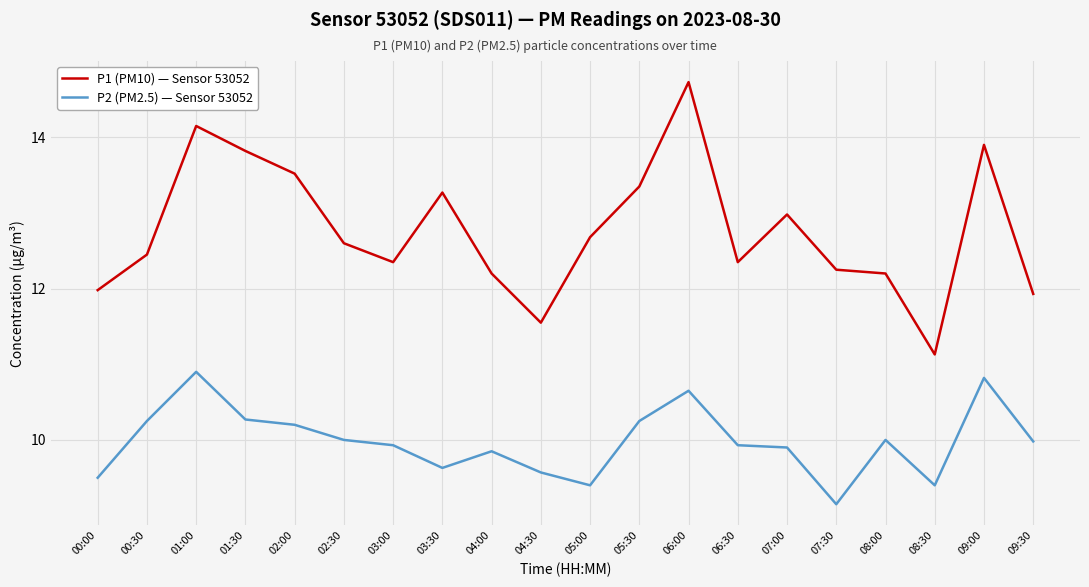

List the series in order of their peak value, lowest first.

P2 (PM2.5) — Sensor 53052, P1 (PM10) — Sensor 53052